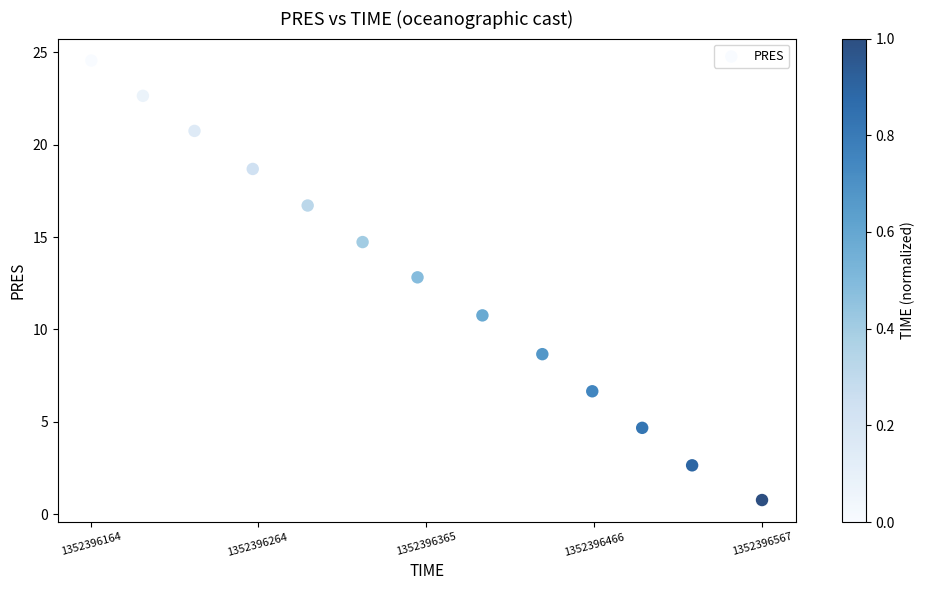

What Y value in the scatter plot is closest to 12?

12.8